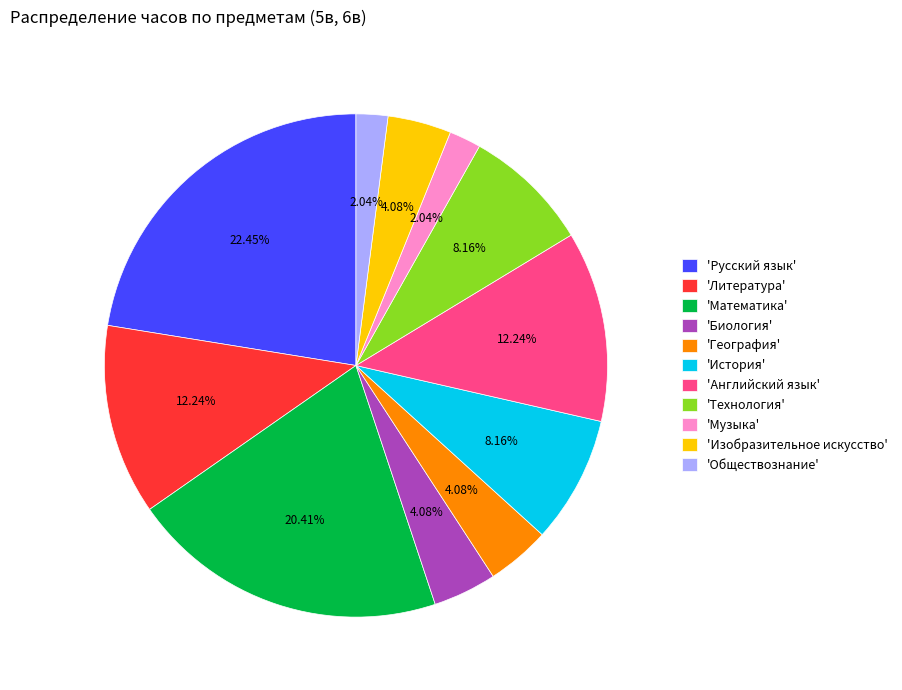

Combined, do 'Изобразительное искусство' and 'Английский язык' account for over 50%?

No